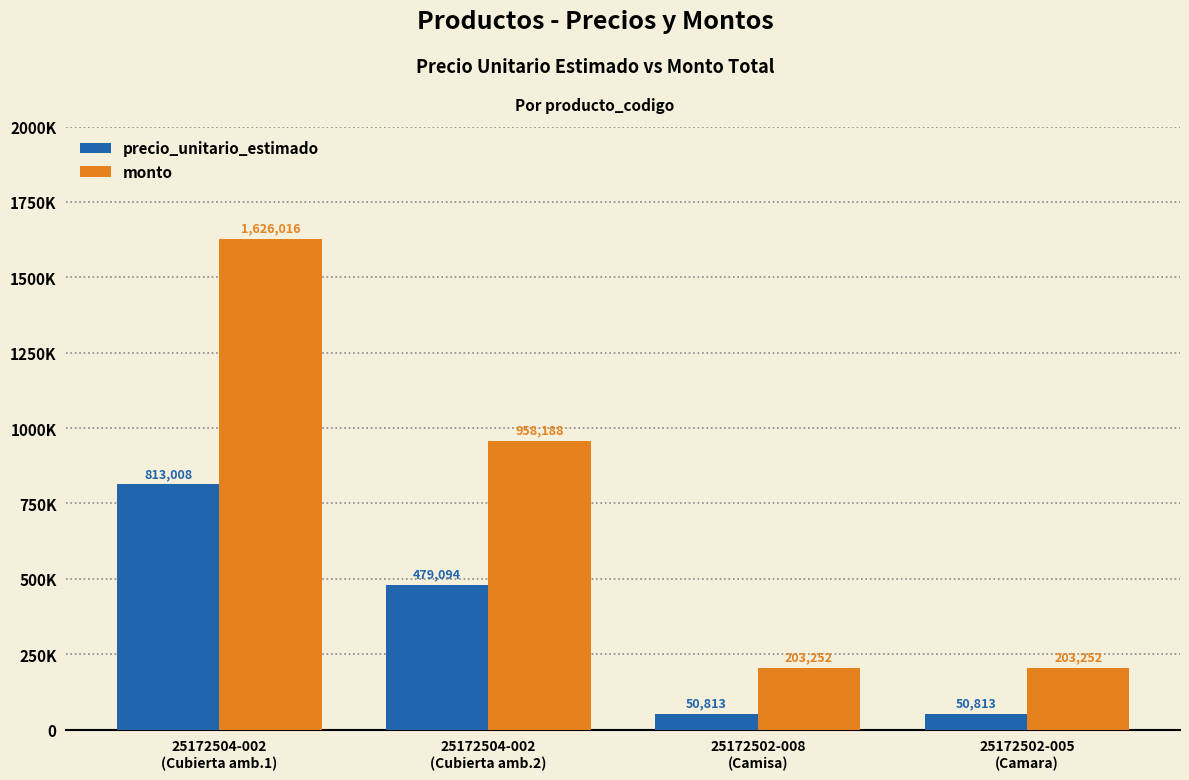

Are the bars horizontal?

No